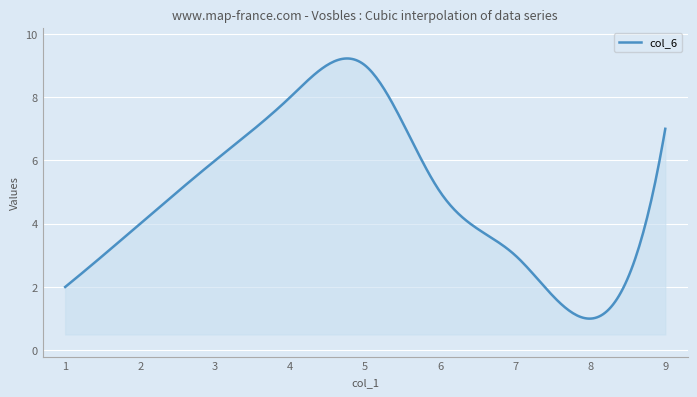

Count the number of data series in this chart.

1